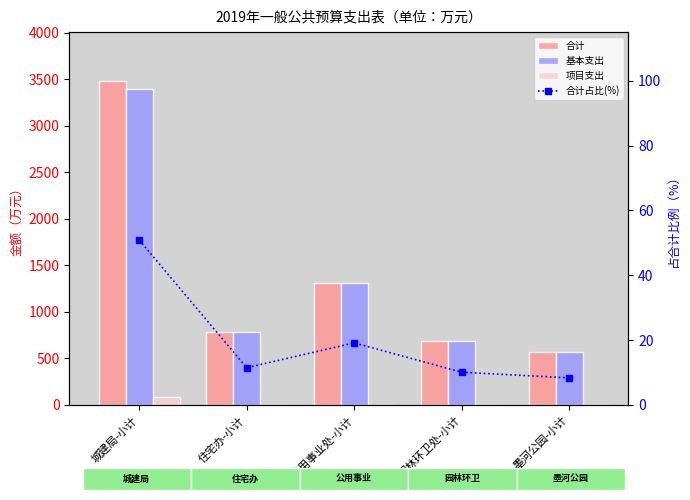

True or false: 合计 has a value of 270.1 at 住宅办-小计.

False